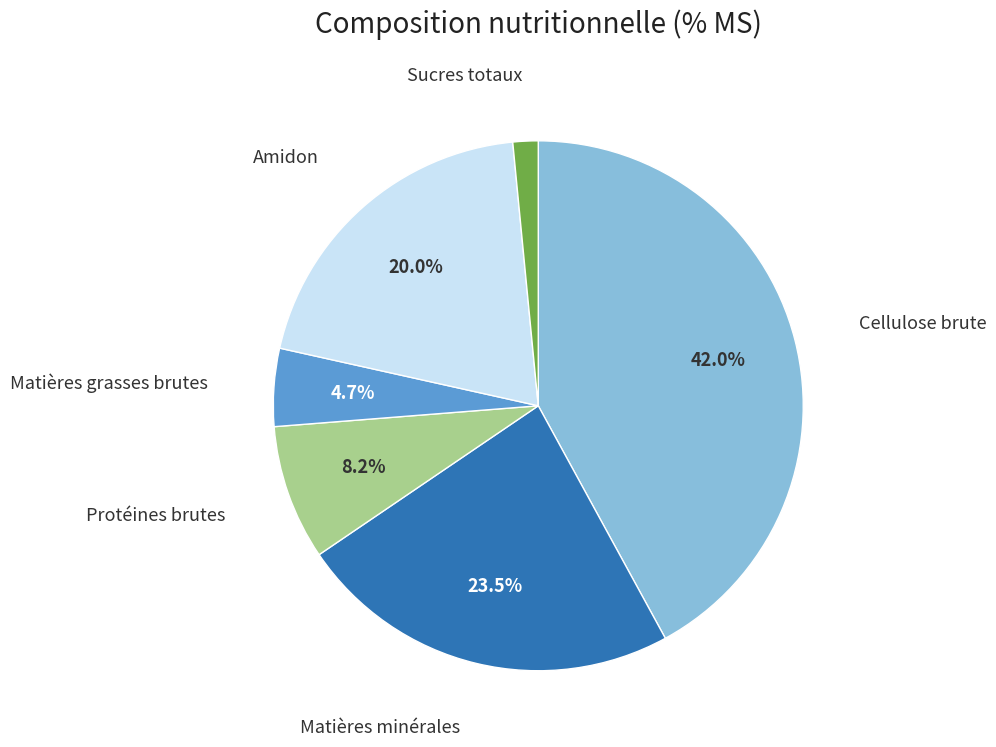

Is there any slice that represents more than half of the pie?

No